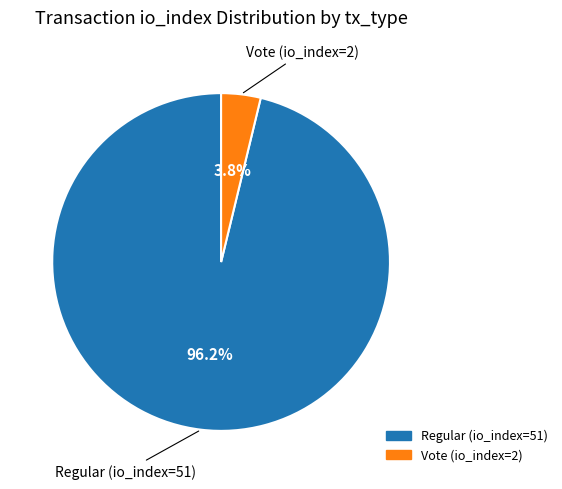

To the nearest percent, what is the difference between the largest and smallest slice percentages?

92%